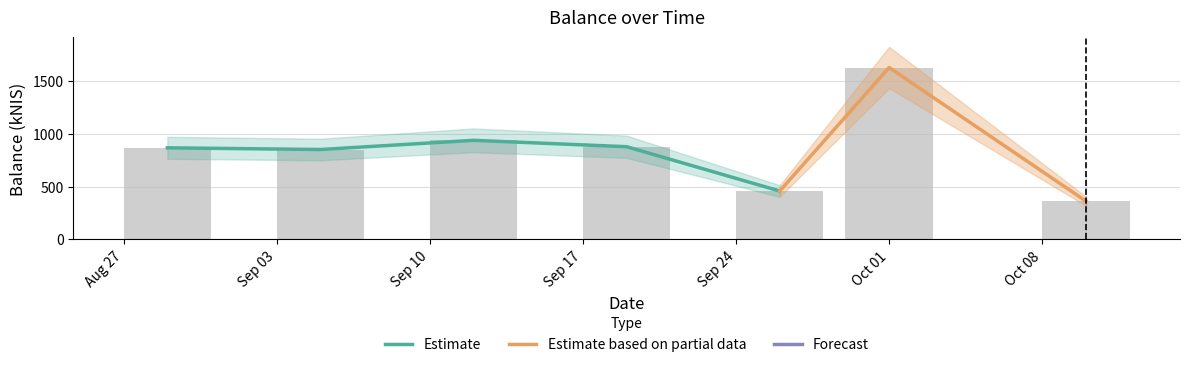

List the labels in order of value, largest first.

Oct 01, Sep 10, Sep 17, Aug 27, Sep 03, Sep 24, Oct 08